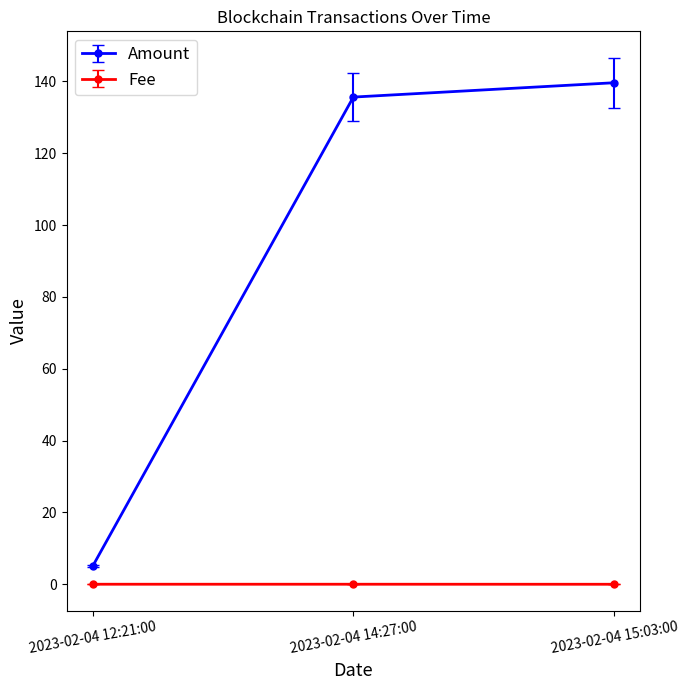

What is the spread (max minus min) of values at 2023-02-04 14:27:00?

135.6